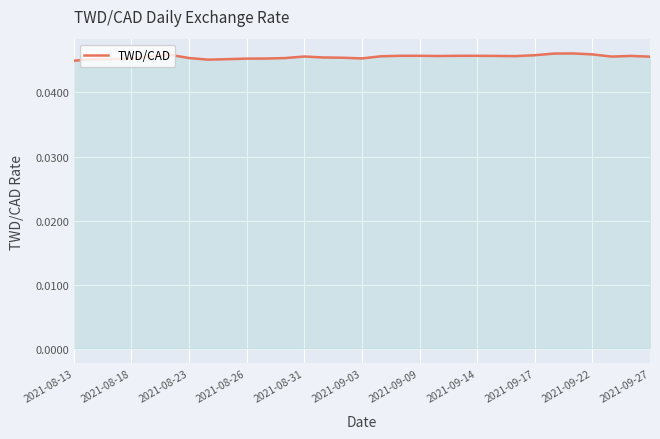

True or false: the data has more than 1 interior local peaks.

True